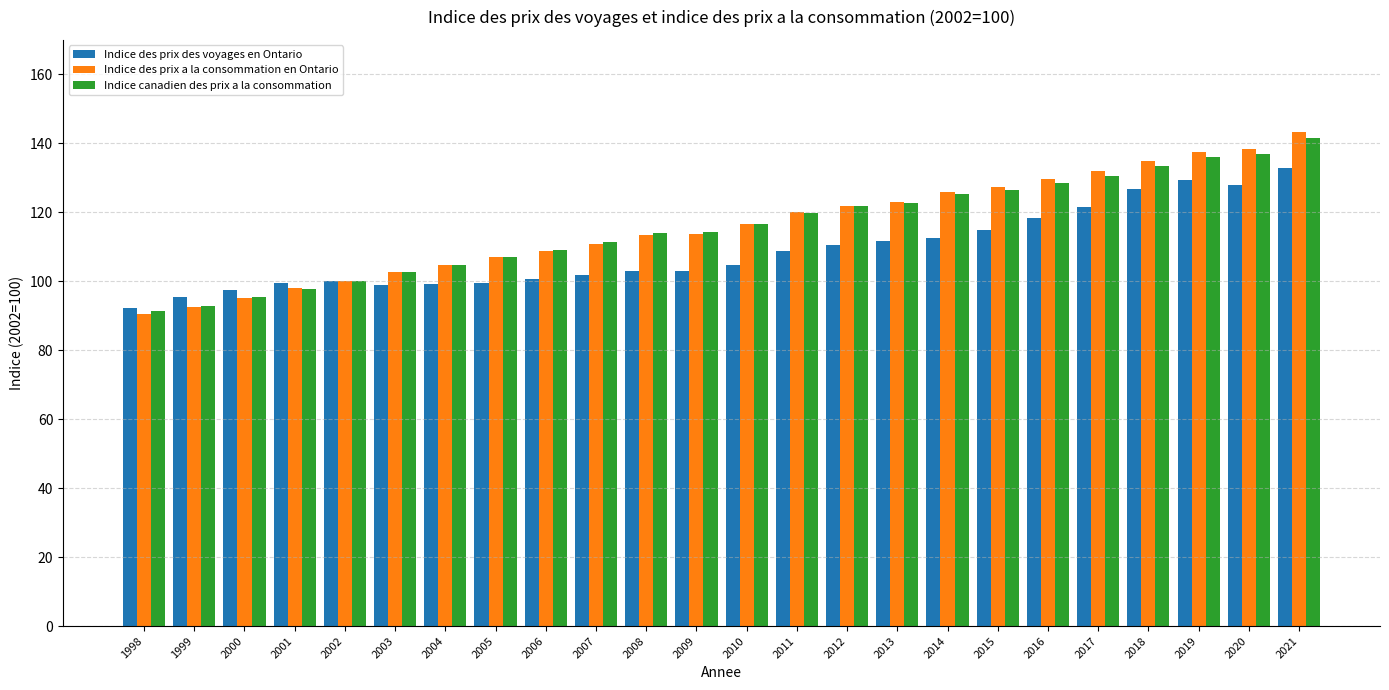

What is the highest value of the Indice des prix des voyages en Ontario series?

132.8